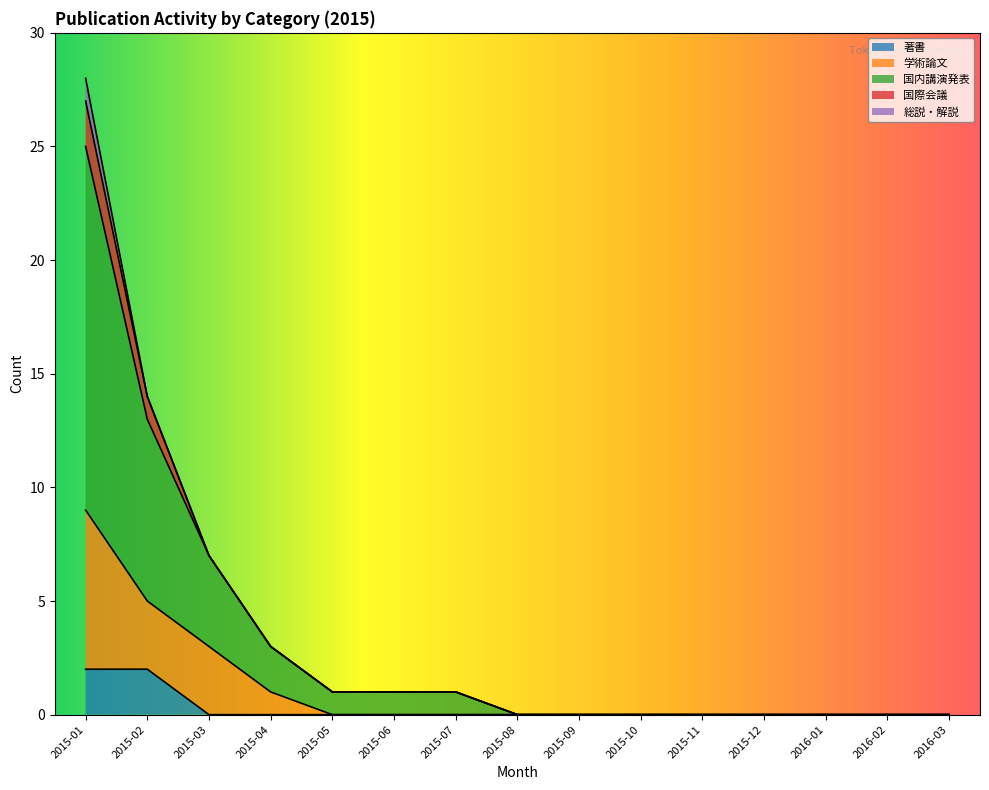

What is the total value across all series at 2015-07?

1